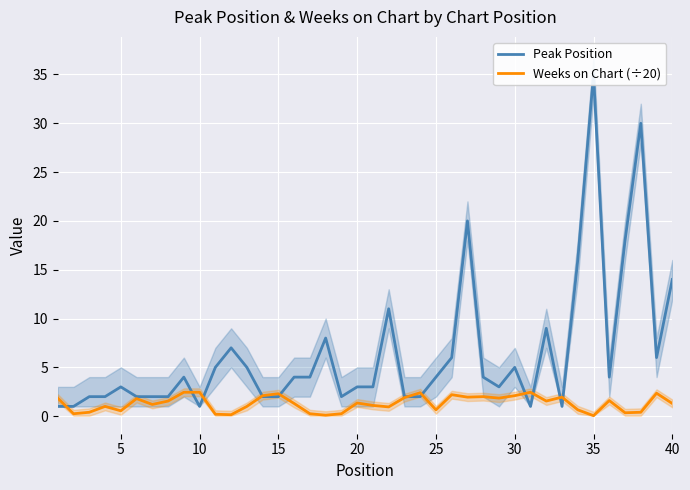

Rank the series by their average value, from lowest to highest.

Weeks on Chart (÷20), Peak Position